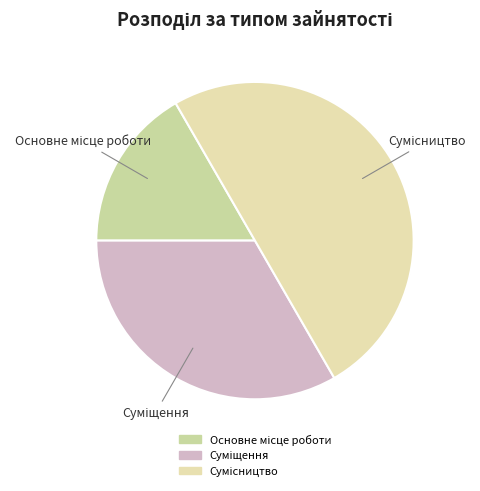

How many segments does this pie chart have?

3